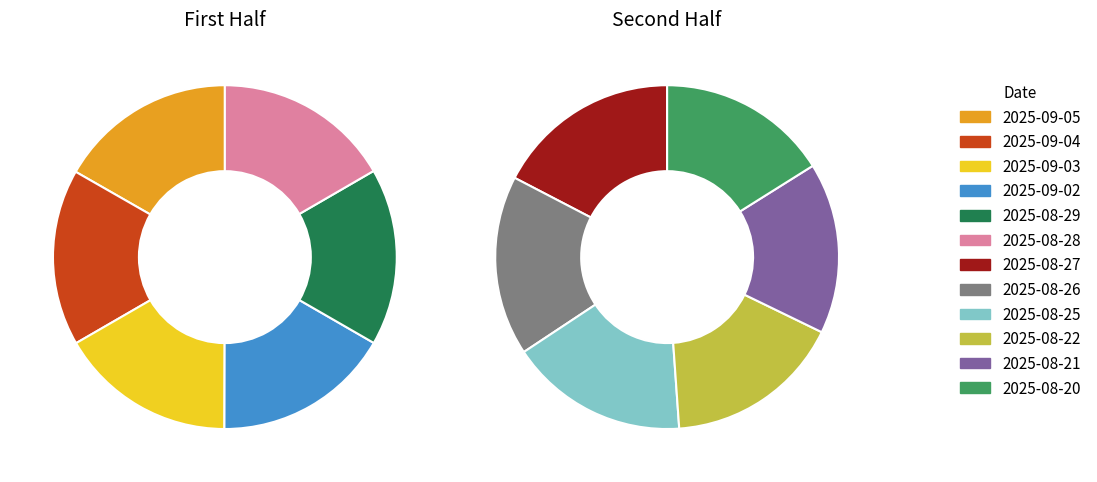

To the nearest percent, what is the difference between the 2025-08-27 and 2025-08-21 slice percentages?

1%